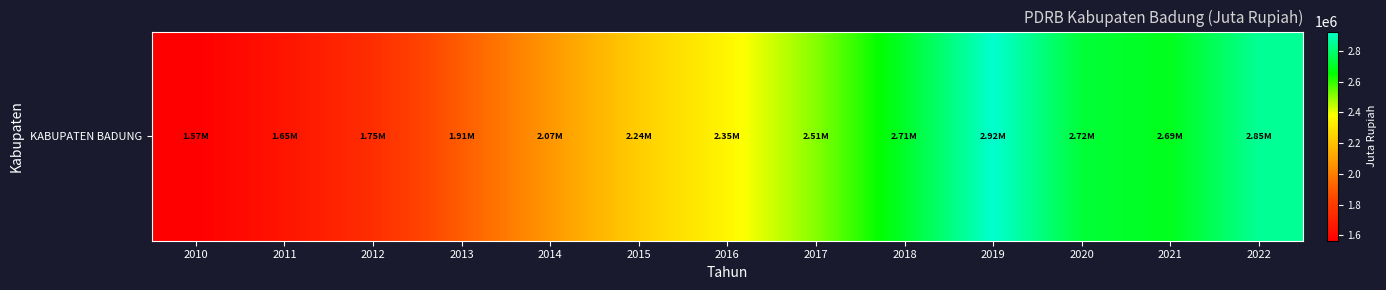

Which category has the lowest value across all series?

2010